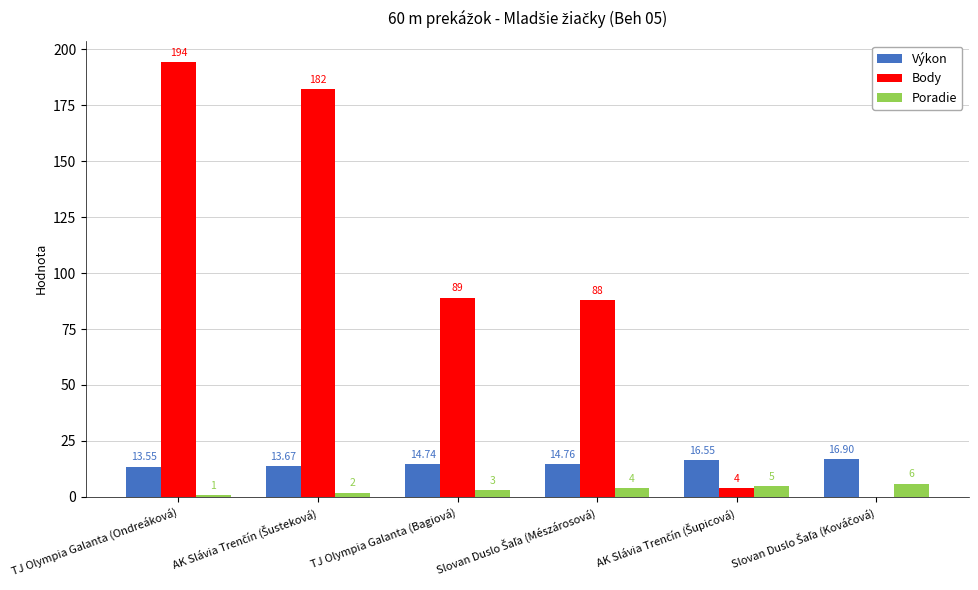

Which category has the highest value across all series?

TJ Olympia Galanta (Ondreáková)